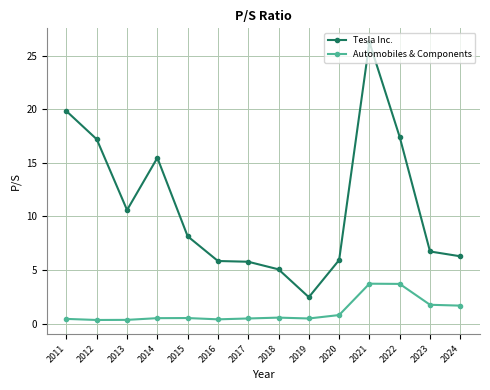

What is the value of the Tesla Inc. point at the 6th from the left?

5.8